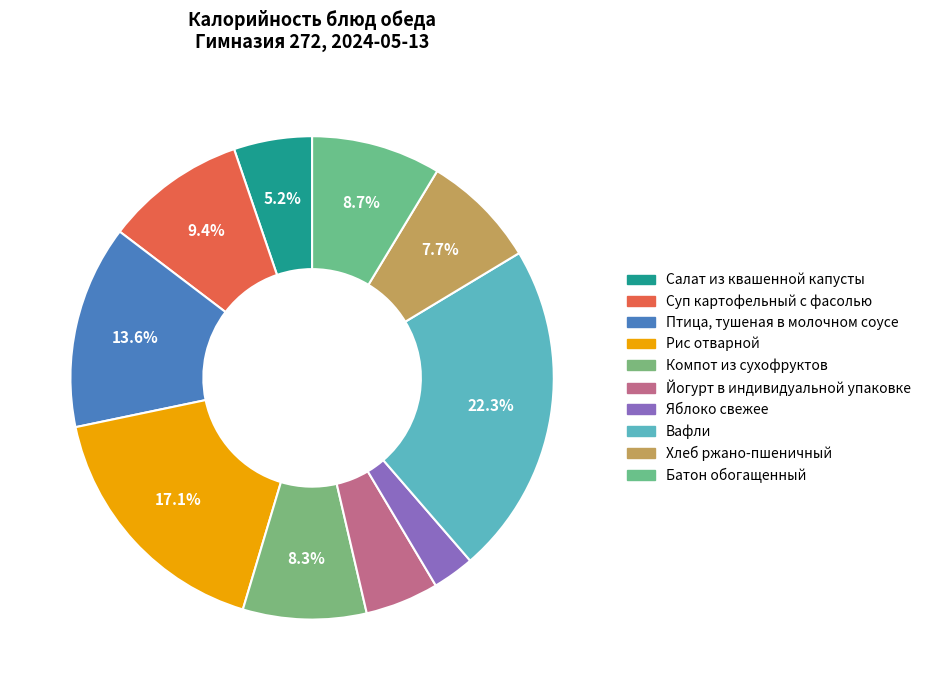

The Суп картофельный с фасолью slice represents 9% of the pie. True or false?

True